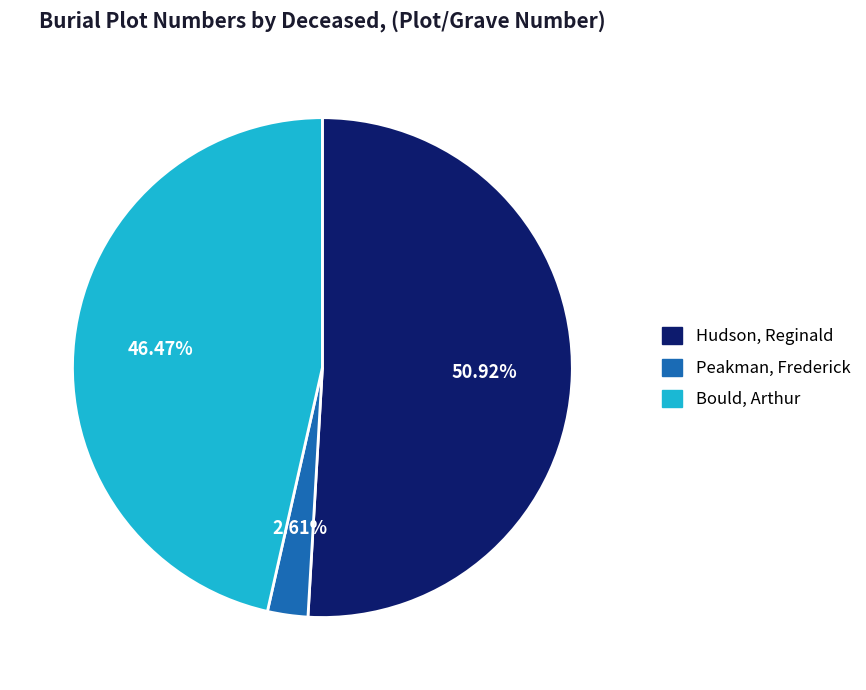

What portion of the pie excludes Hudson, Reginald?

49.1%